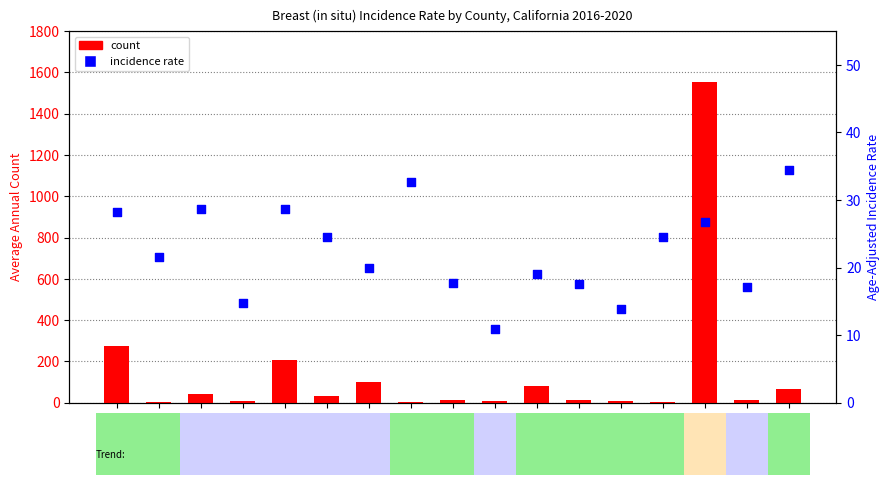

Which series has the widest spread of Y values?

count